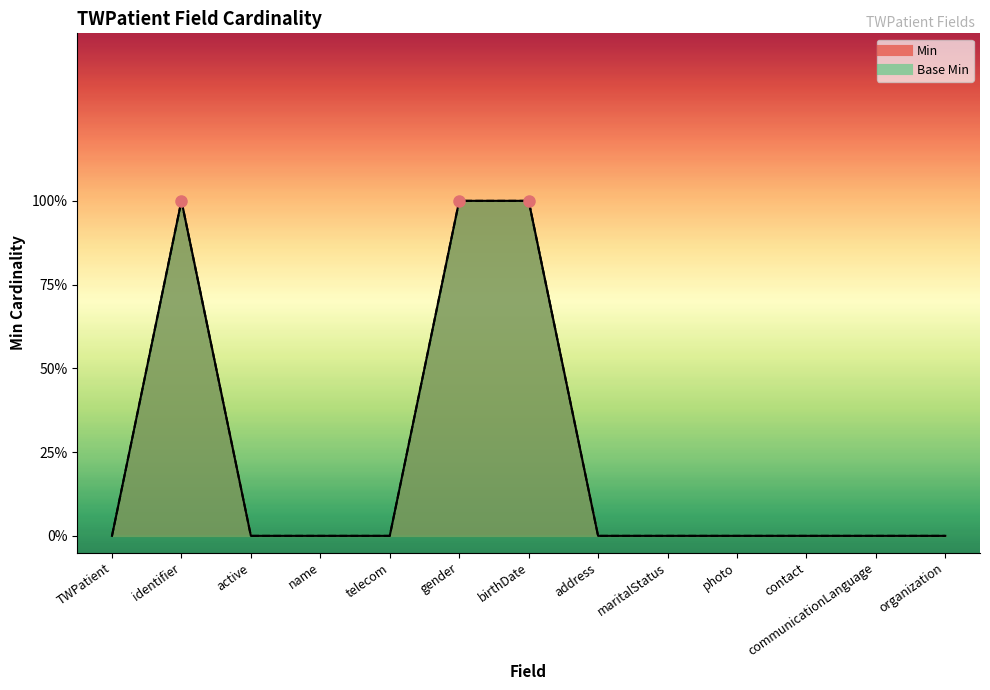

What is the sum of all Base Min values?

3